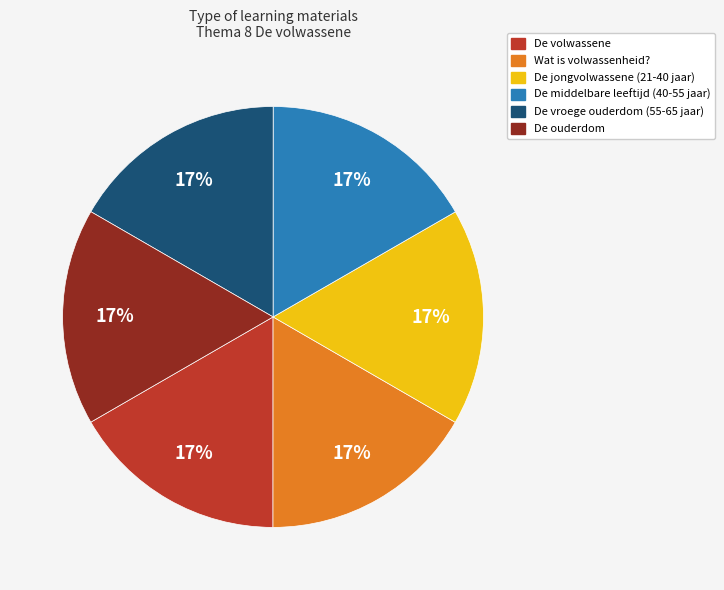

How many segments does this pie chart have?

6